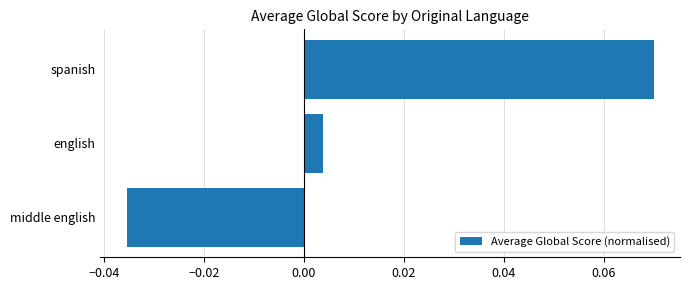

Rank the categories by value from highest to lowest.

spanish, english, middle english